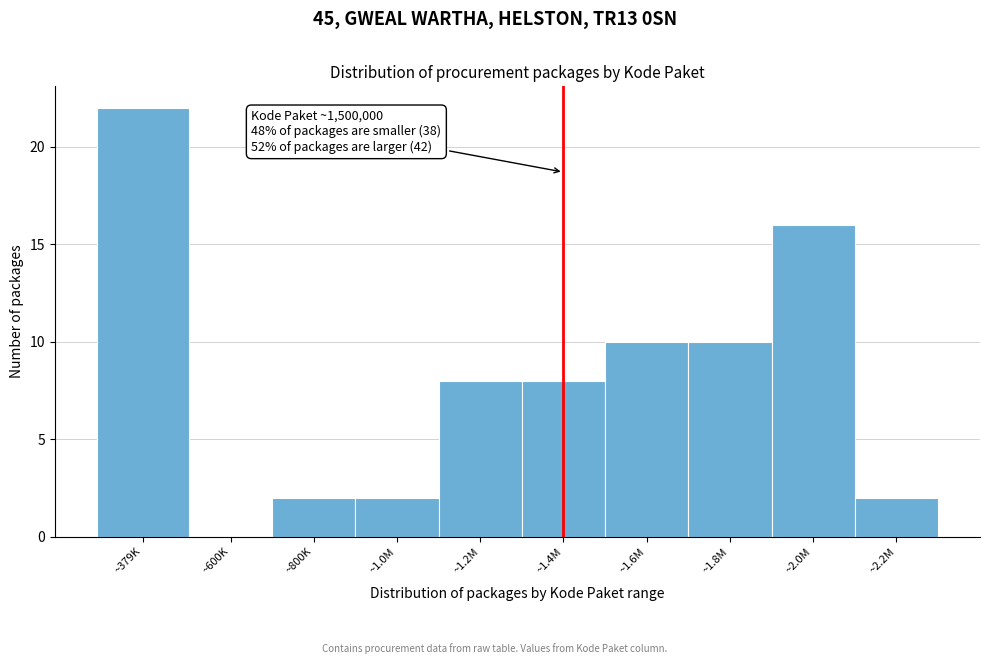

Reading left to right, transcribe all the data shown in this chart.

~379K=22	~600K=0	~800K=2	~1.0M=2	~1.2M=8	~1.4M=8	~1.6M=10	~1.8M=10	~2.0M=16	~2.2M=2